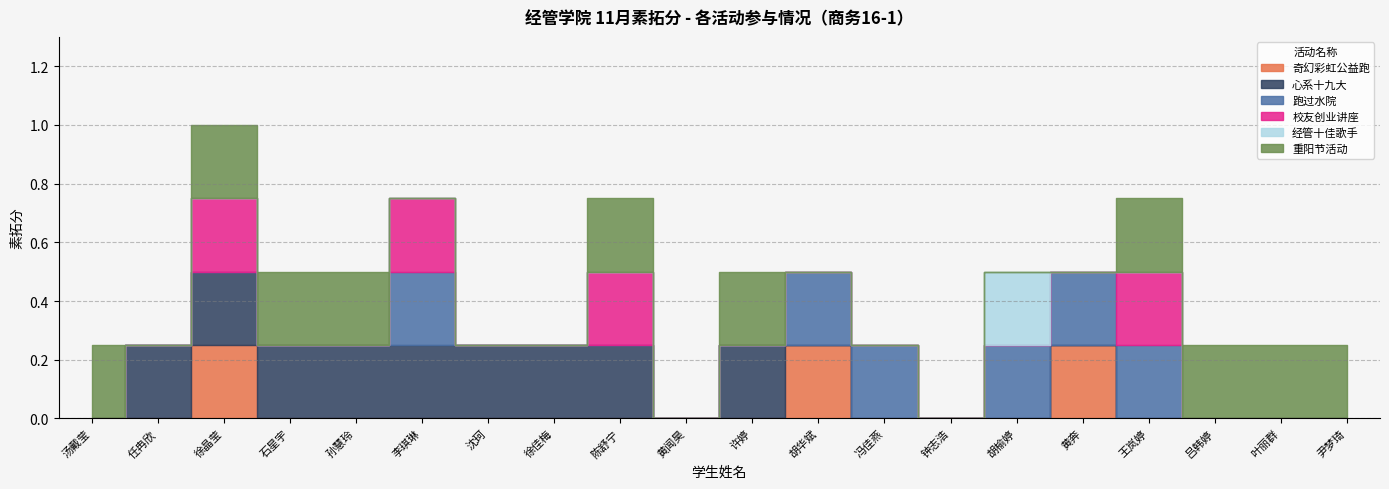

How many intersections are there between 奇幻彩虹公益跑 and 心系十九大?

1